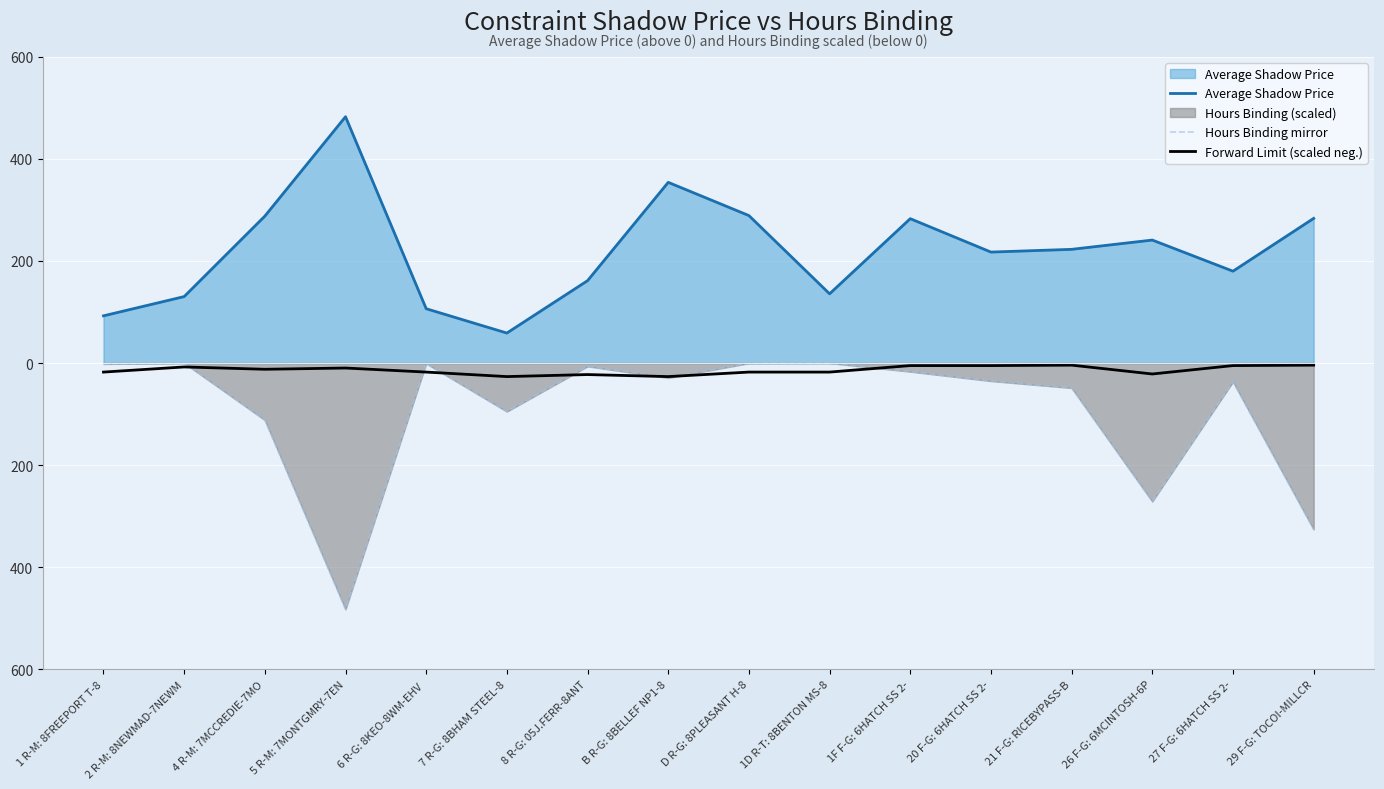

Between 1F F-G: 6HATCH SS 2- and 5 R-M: 7MONTGMRY-7EN, which is larger?

5 R-M: 7MONTGMRY-7EN